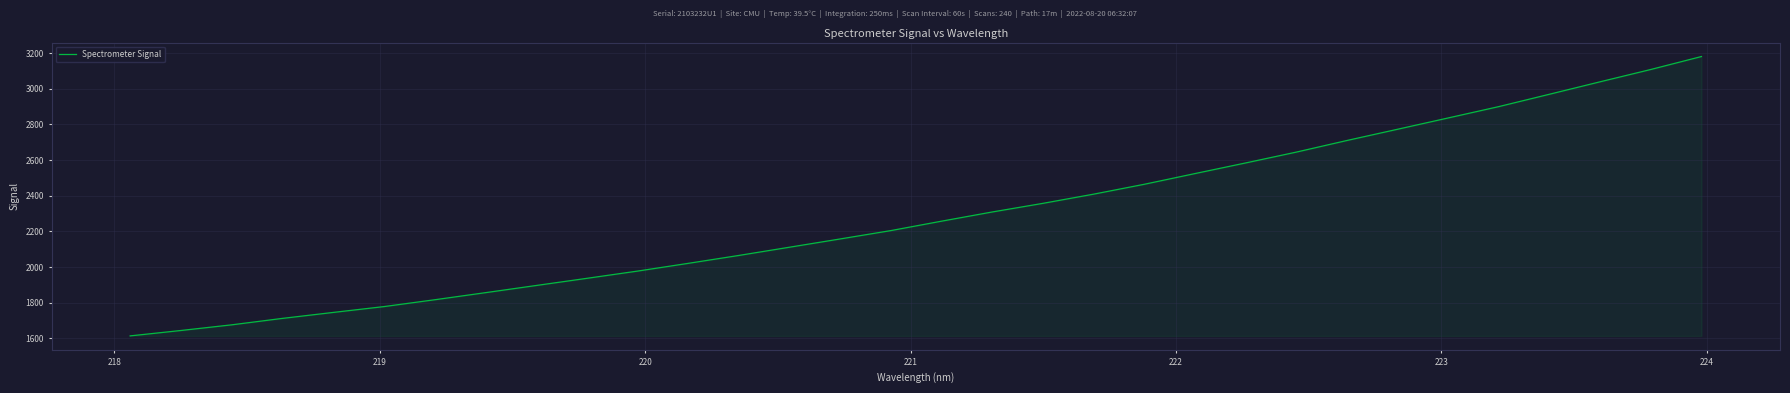

What is the difference between the second highest and minimum values?

1494.5